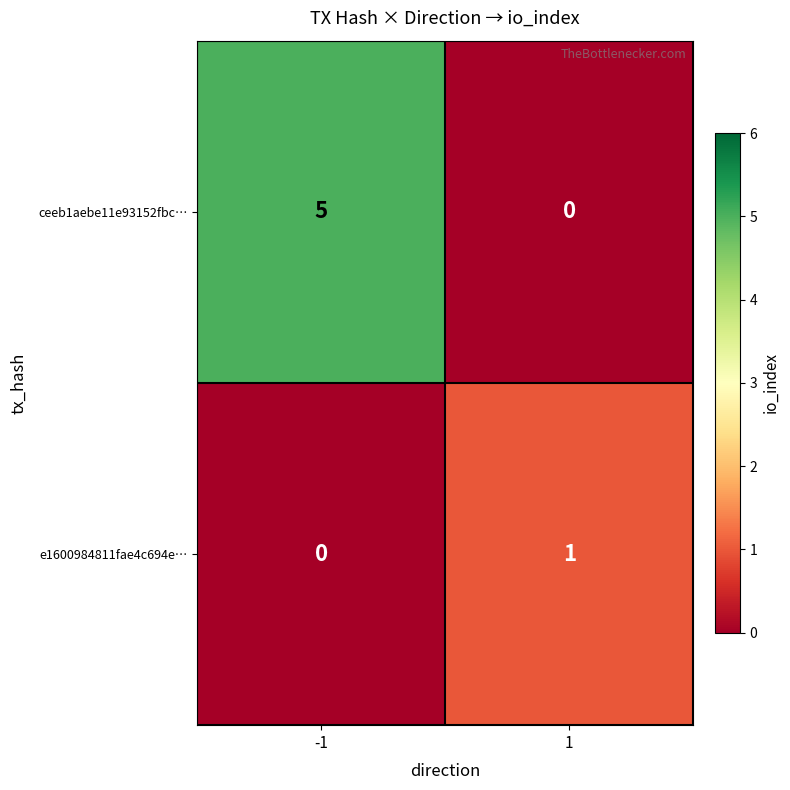

Reading left to right, transcribe all the data shown in this chart.

ceeb1aebe11e93152fbc…: -1=5	1=0
e1600984811fae4c694e…: -1=0	1=1